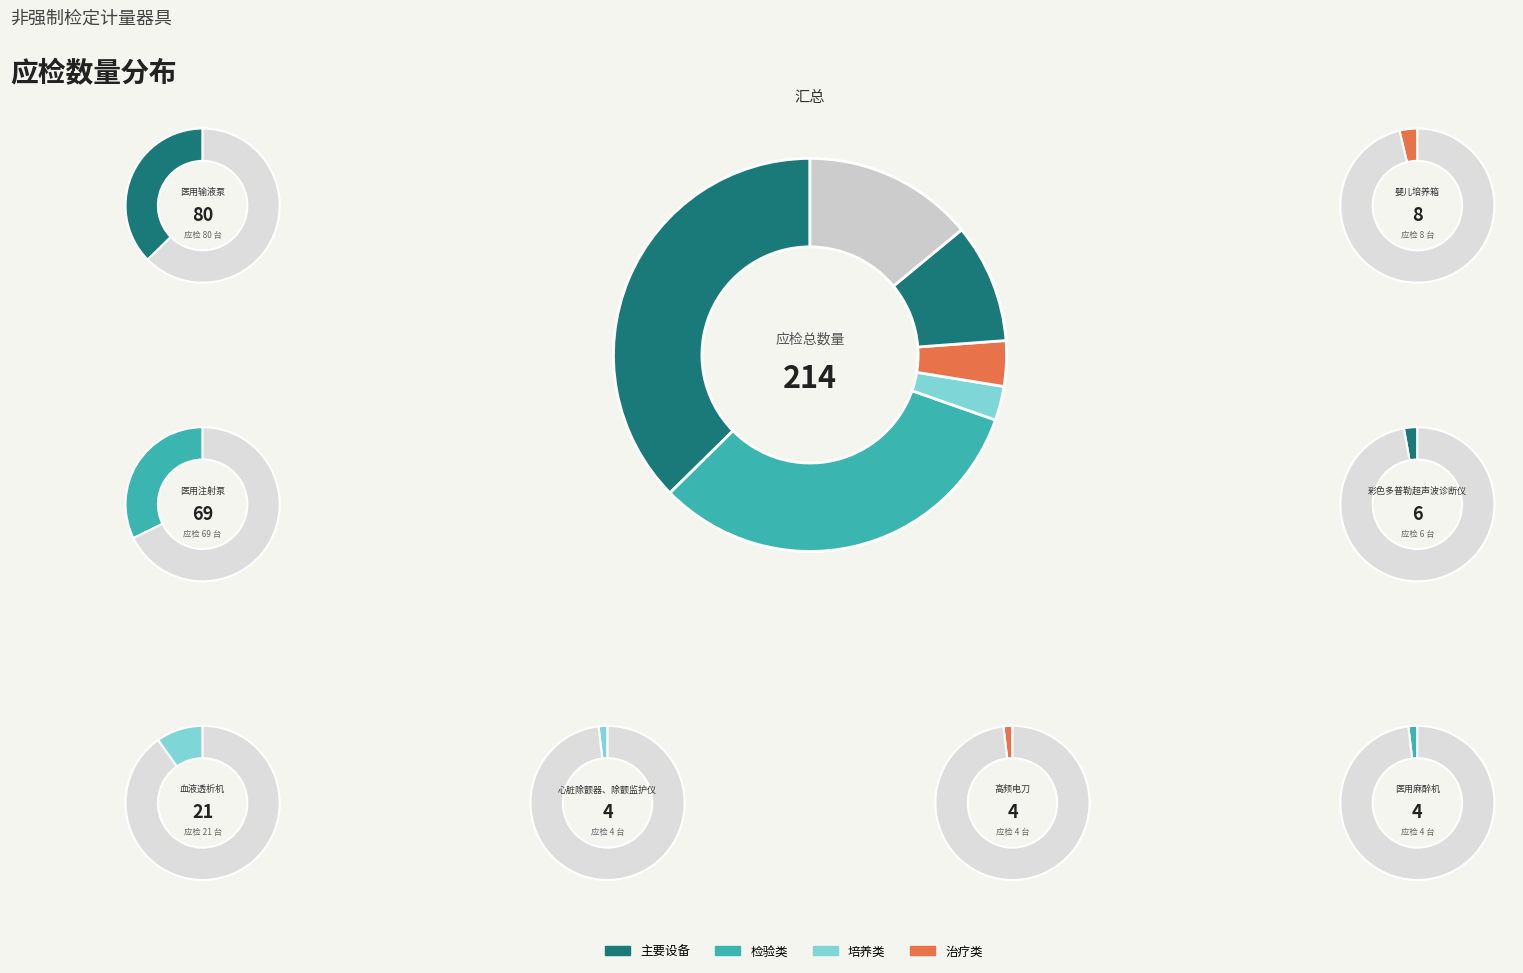

Which slice is the largest?

医用输液泵